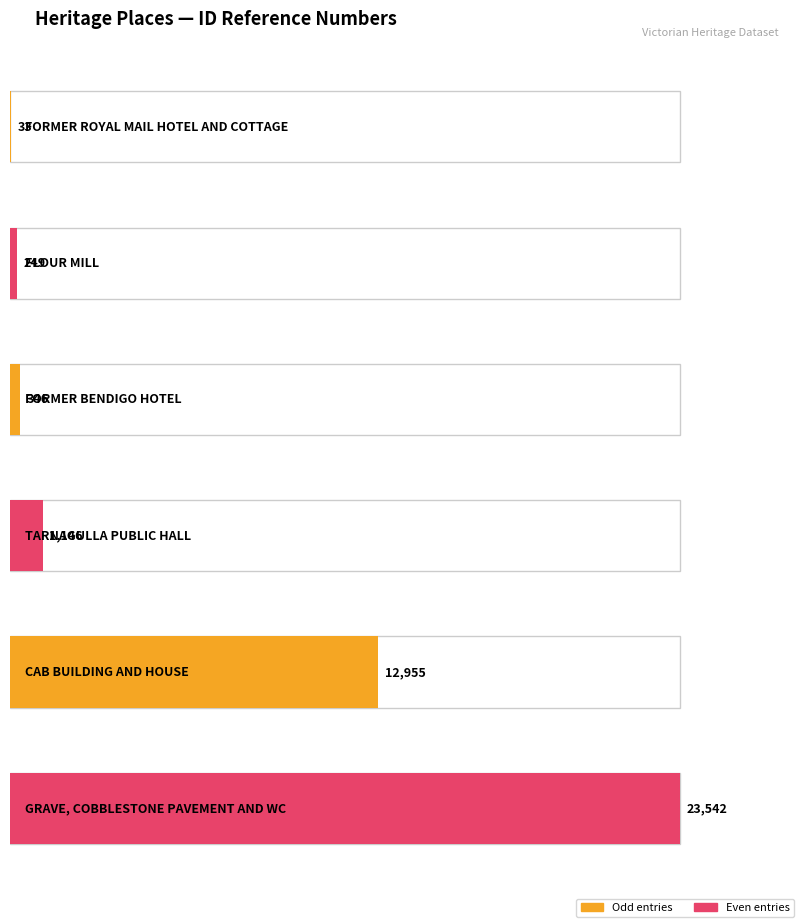

Rank the categories by value from lowest to highest.

FORMER ROYAL MAIL
HOTEL AND COTTAGE, FLOUR MILL, FORMER BENDIGO
HOTEL, TARNAGULLA
PUBLIC HALL, CAB BUILDING
AND HOUSE, GRAVE, COBBLESTONE
PAVEMENT AND WC